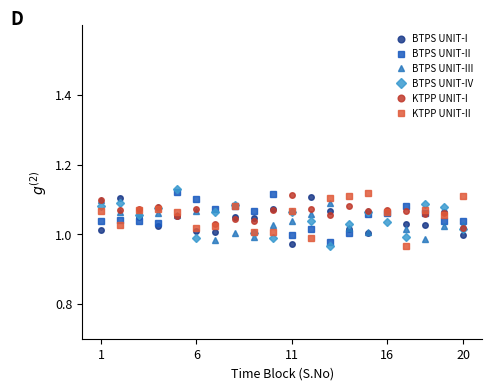

How many data points in KTPP UNIT-II are less than 1?

2